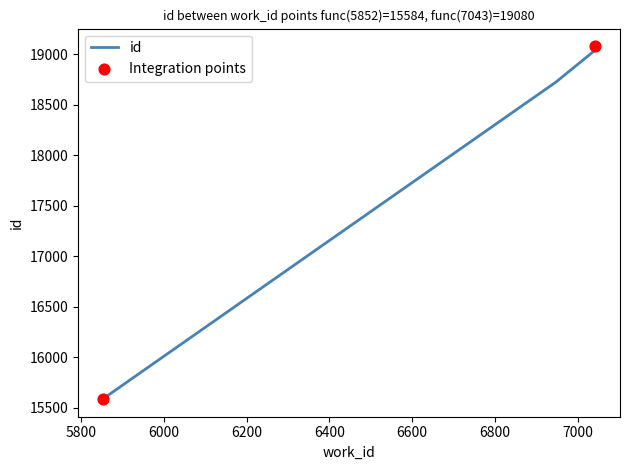

Which has a higher value, 7043 or 5852?

7043